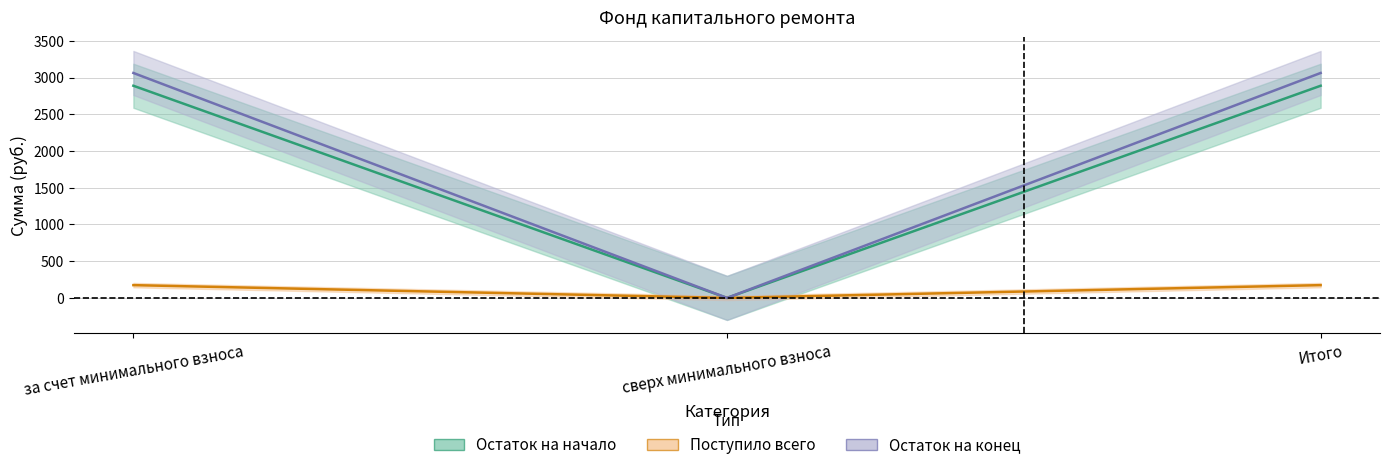

Is it true that Остаток на конец equals 752.5 at за счет минимального взноса?

False